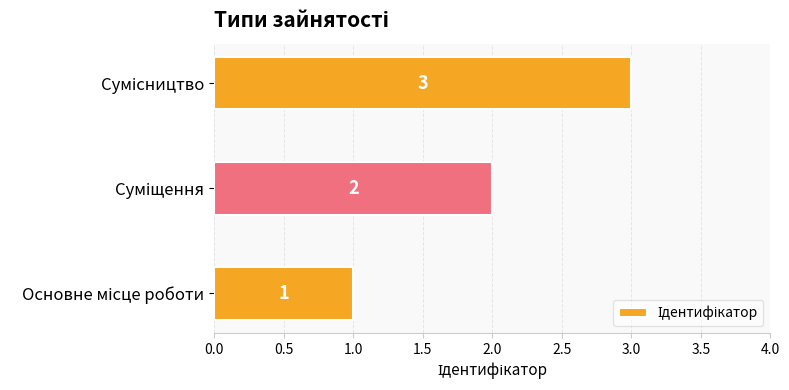

How many values are between 1 and 3?

3